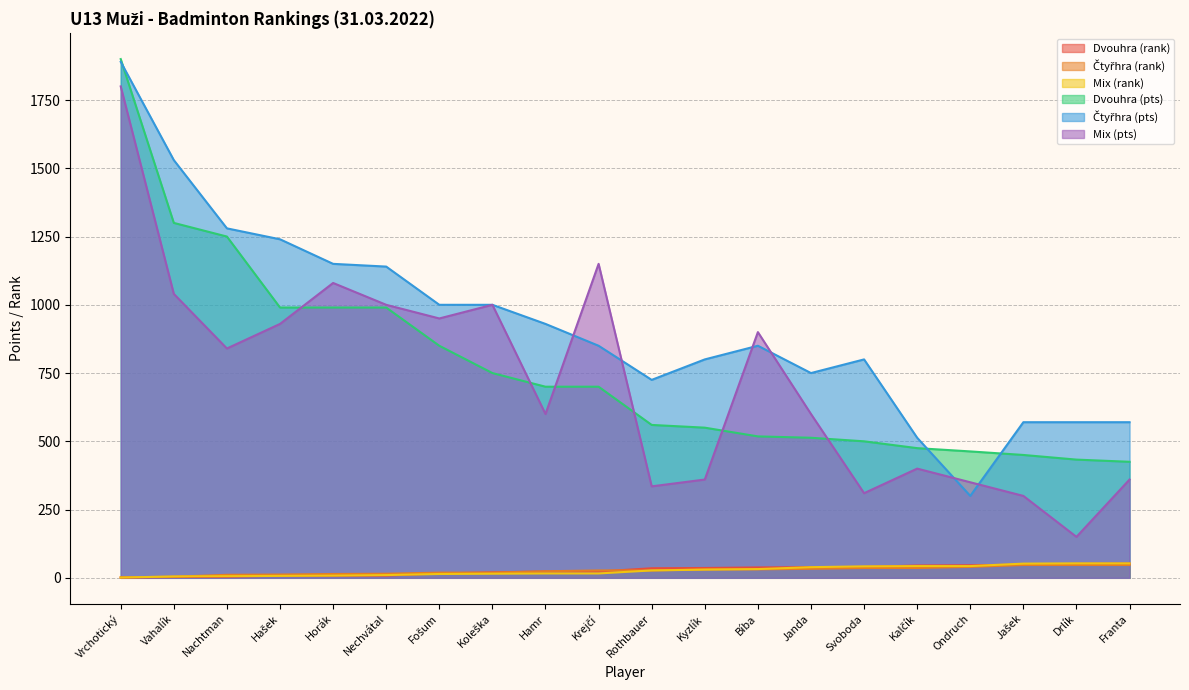

What is the value of the Čtyřhra (rank) point at the 12th from the left?

31